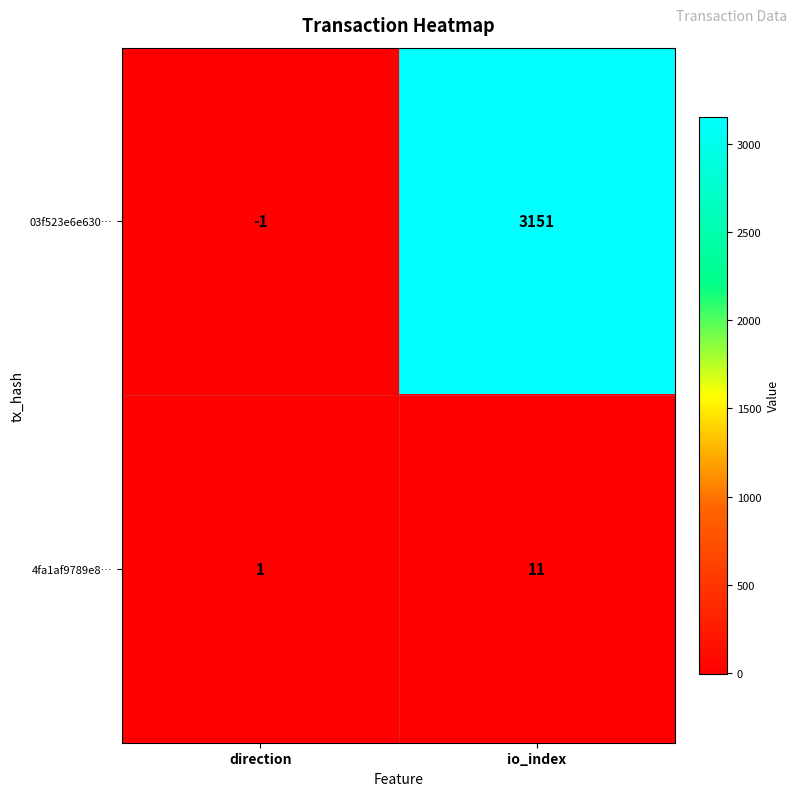

Read the 4fa1af9789e8… value at io_index.

11